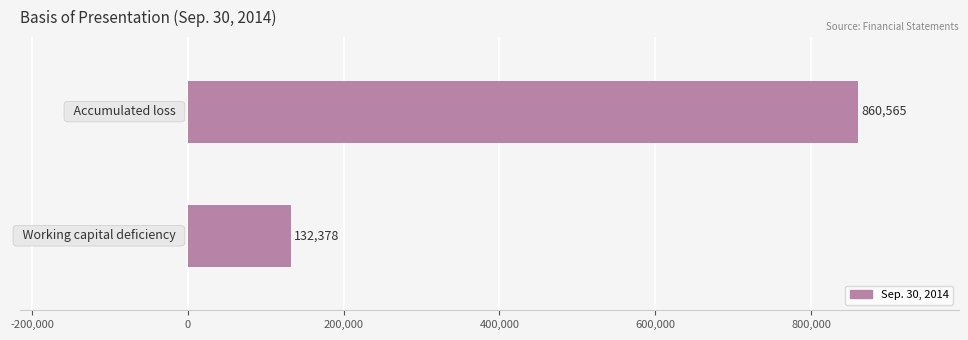

What is the average value?

496472